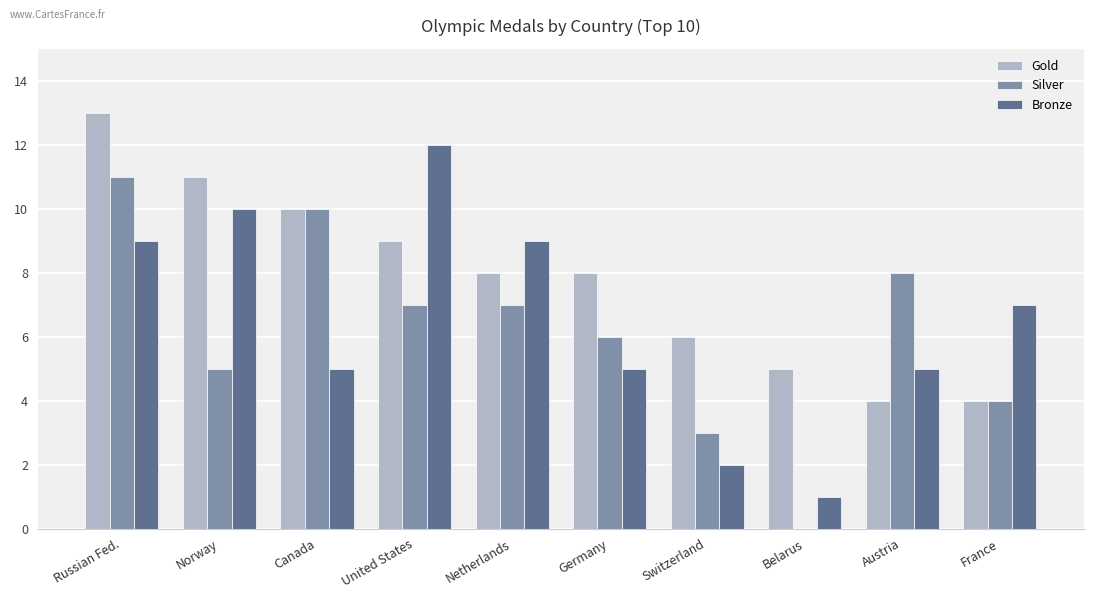

What is the sum of the Gold values at Russian Fed. and Austria?

17